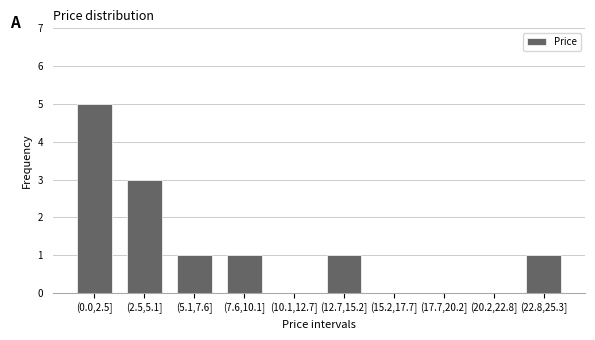

Reading left to right, what are all the values shown in this chart?

(0.0,2.5]=5	(2.5,5.1]=3	(5.1,7.6]=1	(7.6,10.1]=1	(10.1,12.7]=0	(12.7,15.2]=1	(15.2,17.7]=0	(17.7,20.2]=0	(20.2,22.8]=0	(22.8,25.3]=1